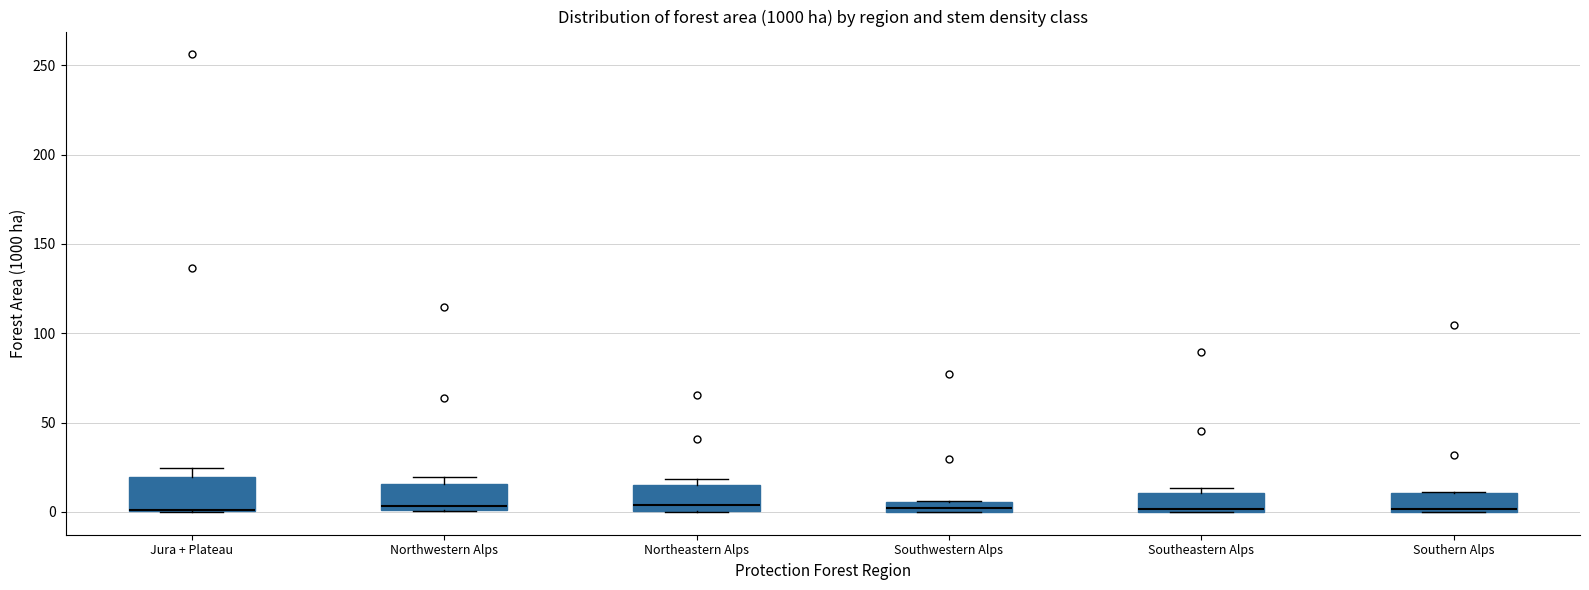

Where is the lower edge of the box for Northeastern Alps on the y-axis? The values are not printed on the chart, so give them approximately, as read against the axis.

0